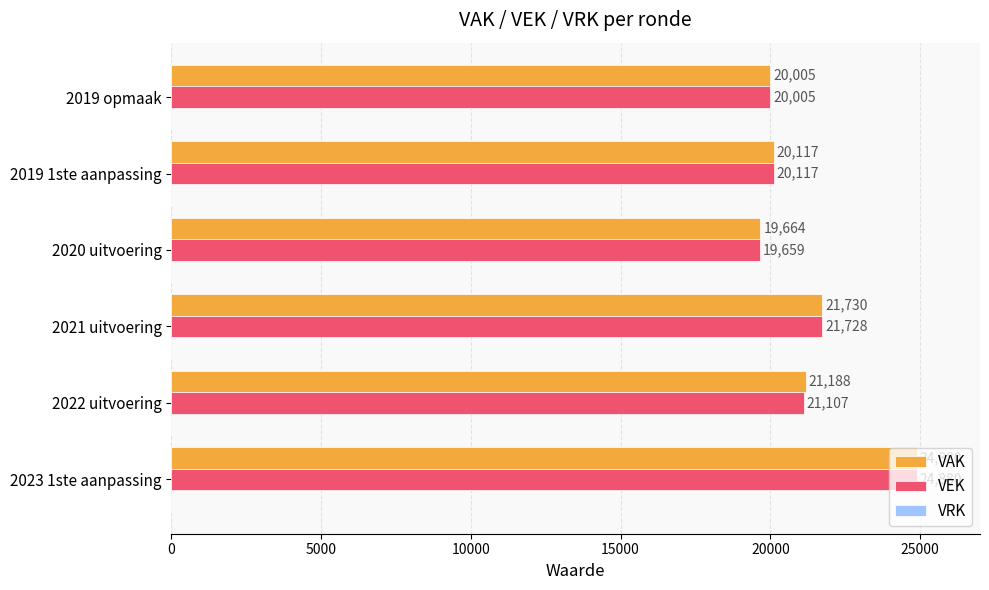

Read the VEK value at 2019 opmaak, to the nearest 100.

20000